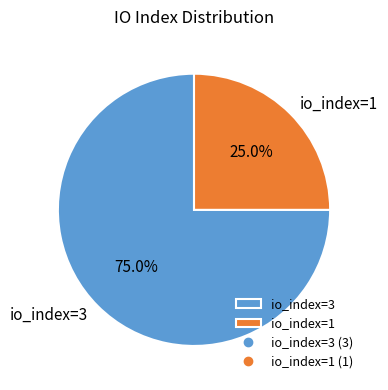

Which slice is the smallest?

io_index=1